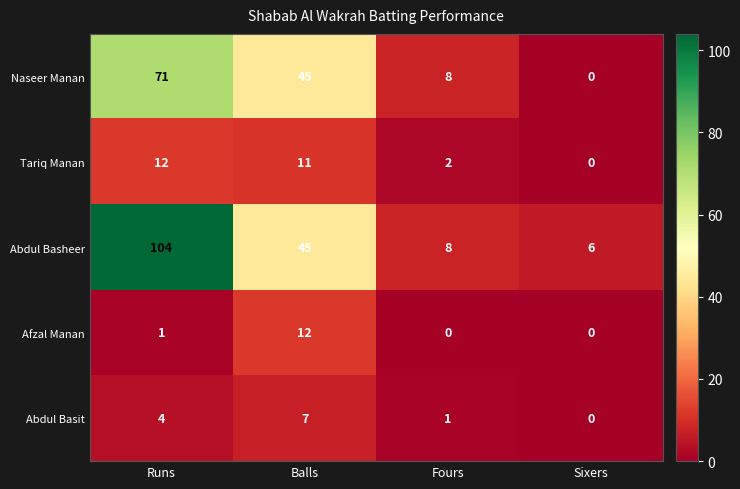

What is the total value across all series at Sixers?

6